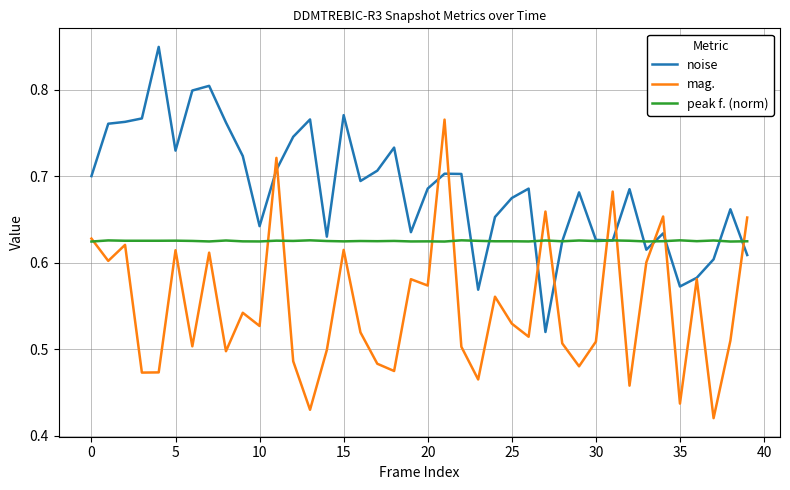

How many lines are shown in the chart?

3